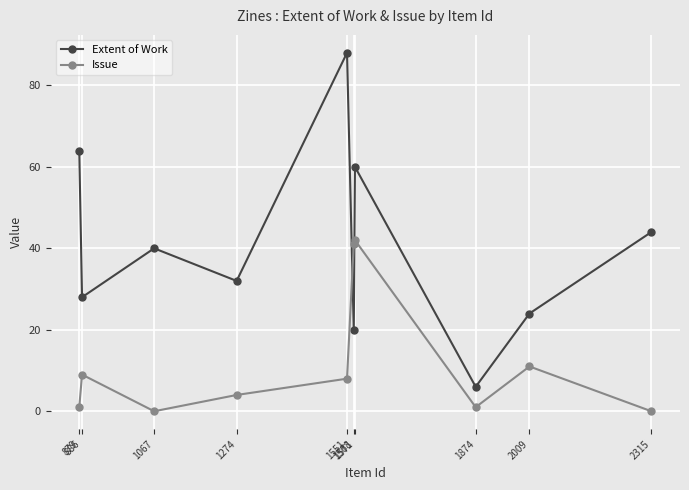

True or false: Extent of Work and Issue intersect in this chart.

True